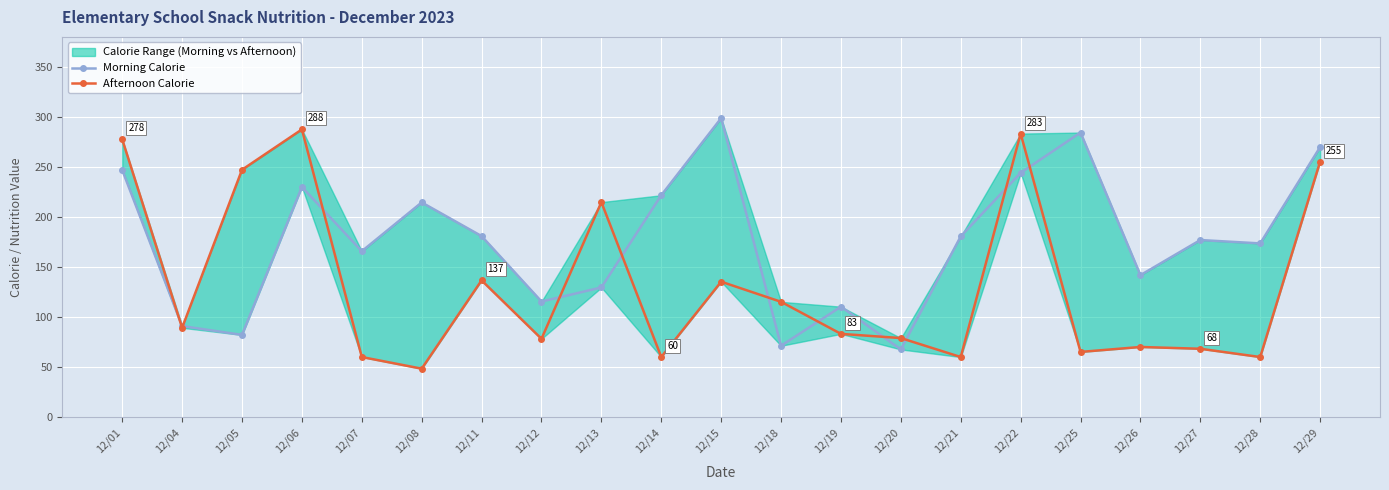

Which series has the largest total across all categories?

Morning Calorie